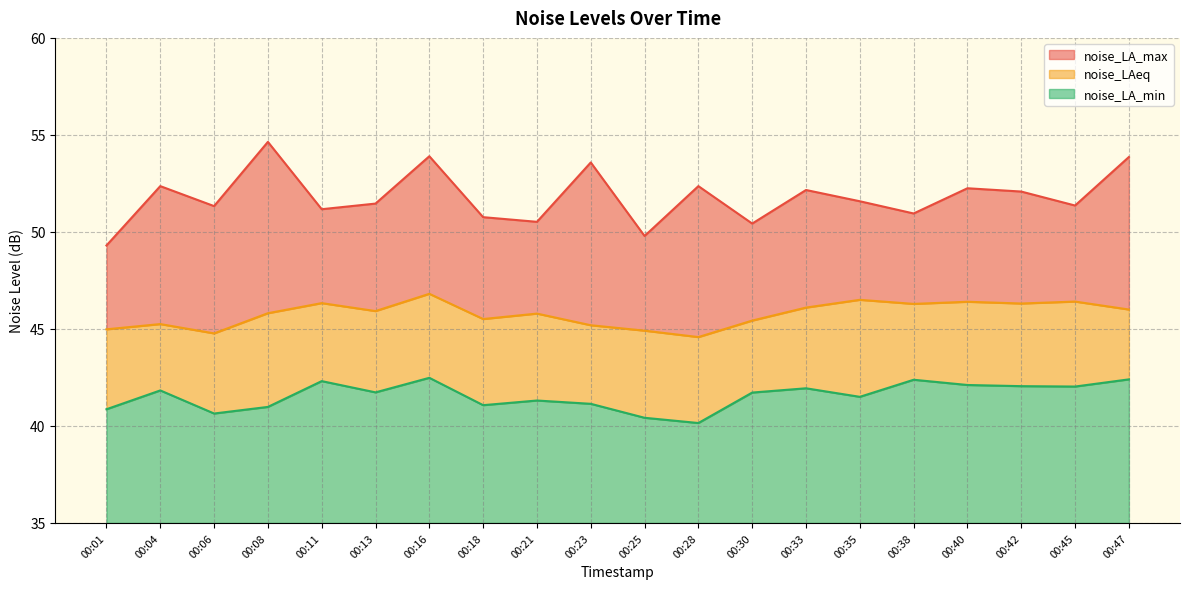

True or false: noise_LA_max has a value of 69.3 at 00:35.

False